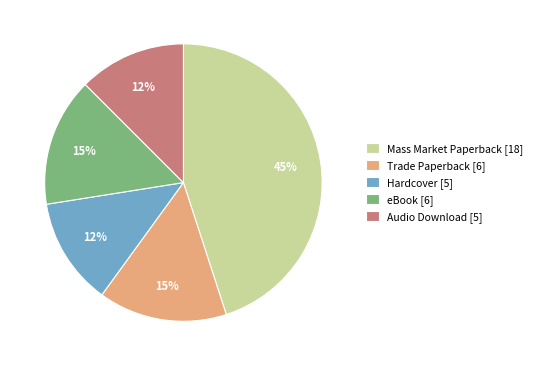

To the nearest percent, what is the average slice percentage?

20%